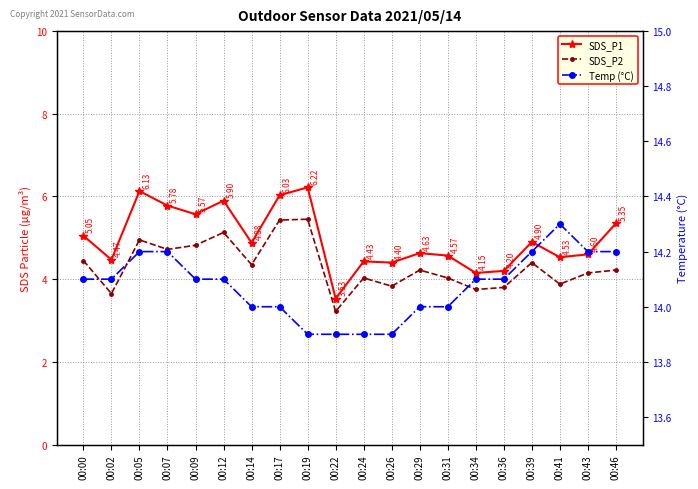

How many data points in SDS_P1 are less than 4?

1